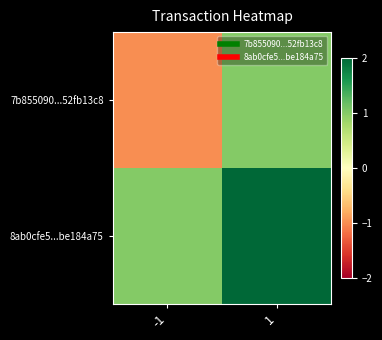

List the series in order of their peak value, highest first.

8ab0cfe5...be184a75, 7b855090...52fb13c8